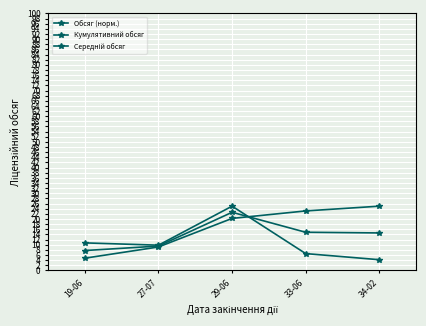

Is the value of Середній обсяг at 34-02 greater than the value of Обсяг (норм.) at 19-06?

Yes